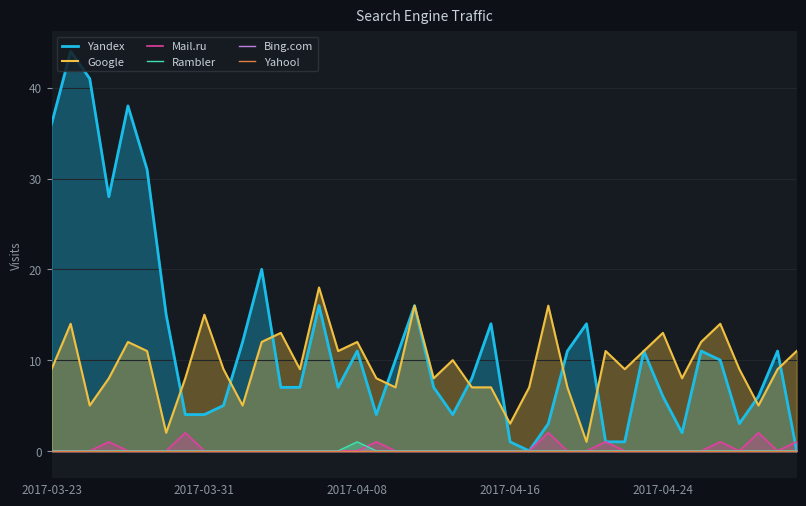

Is the value of Yahoo! at 20 greater than the value of Bing.com at 39?

No